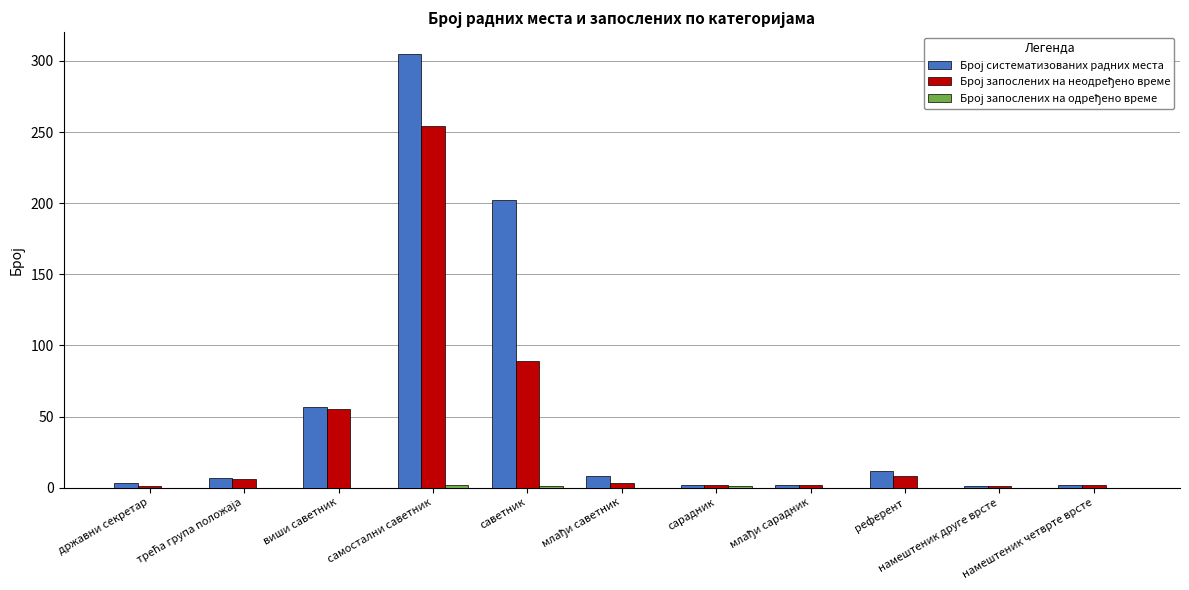

How many categories are shown in the chart?

11